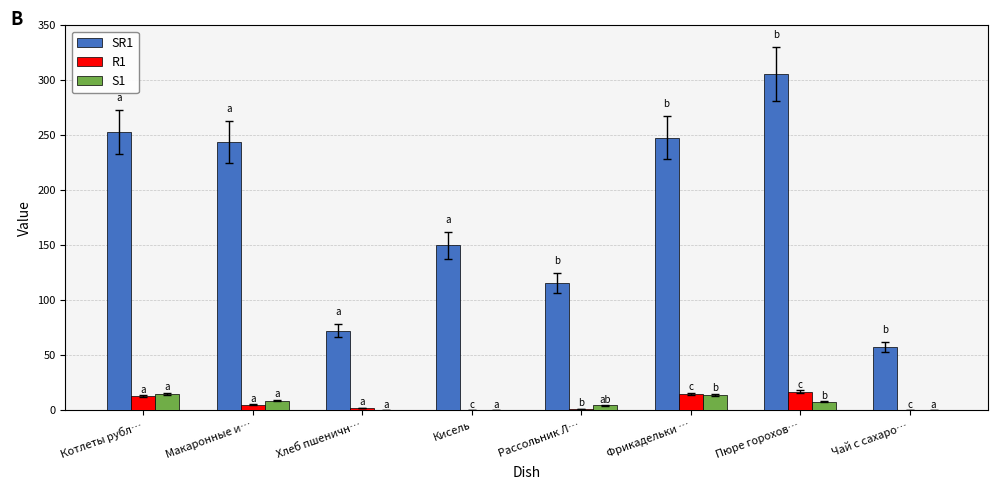

What is the total value across all series at Котлеты рубл…?

281.0